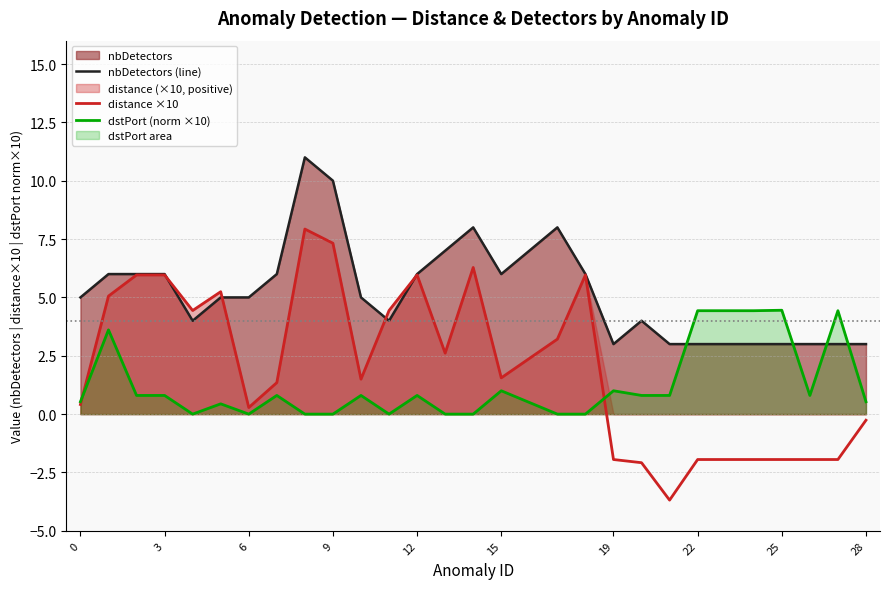

Which series has the largest total across all categories?

nbDetectors (line)